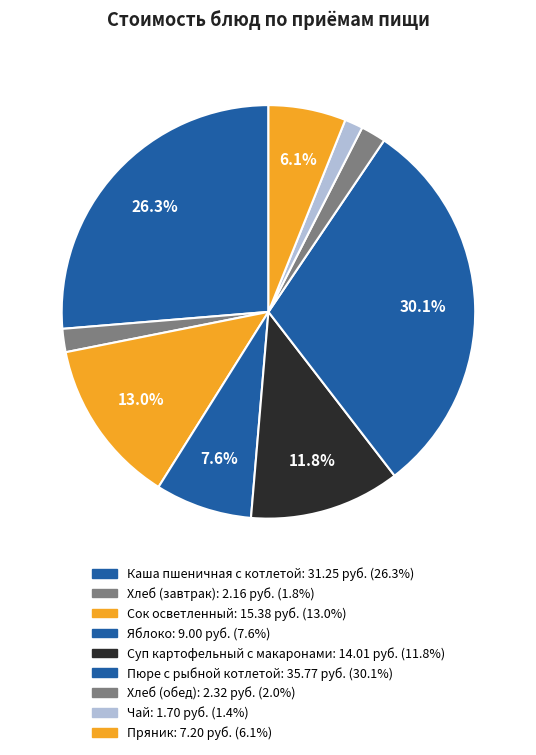

Between Чай and Сок осветленный, which is larger?

Сок осветленный